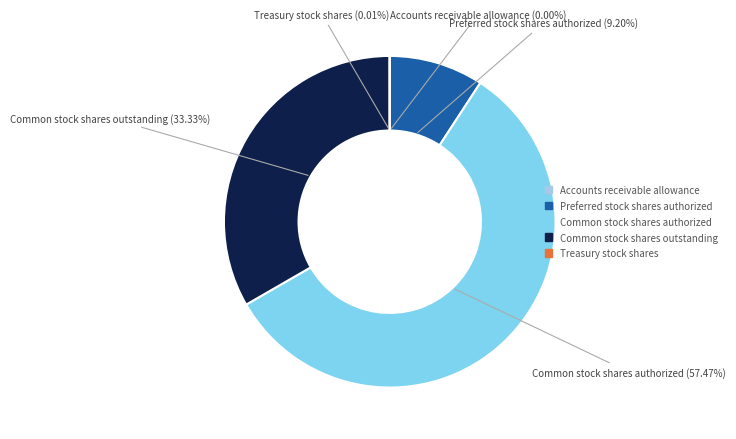

Does Common stock shares authorized represent more than half of the total?

Yes